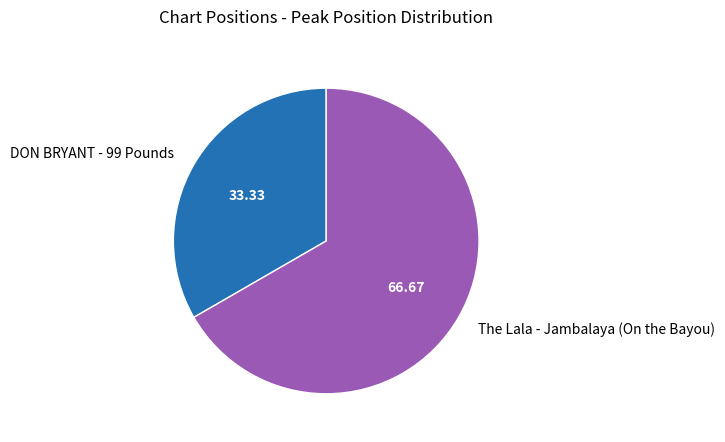

The DON BRYANT - 99 Pounds slice represents 42% of the pie. True or false?

False